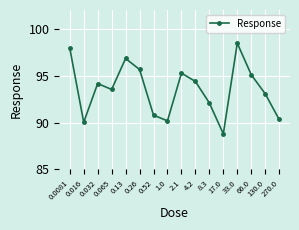

Reading left to right, what are all the values shown in this chart?

0.0081=97.9	0.016=90.0	0.032=94.2	0.065=93.5	0.13=96.8	0.26=95.7	0.52=90.8	1.0=90.2	2.1=95.3	4.2=94.4	8.3=92.1	17.0=88.8	33.0=98.5	66.0=95.1	130.0=93.1	270.0=90.3